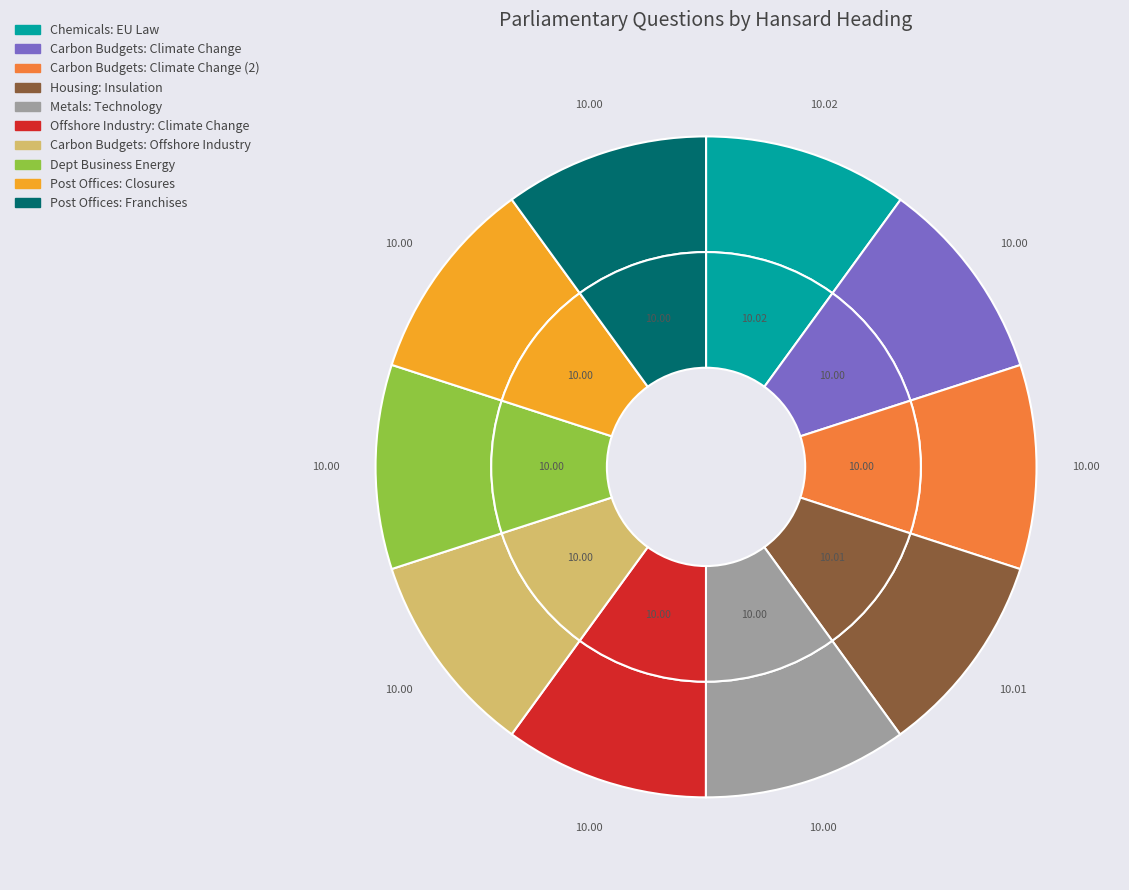

To the nearest percent, what is the average slice percentage?

10%